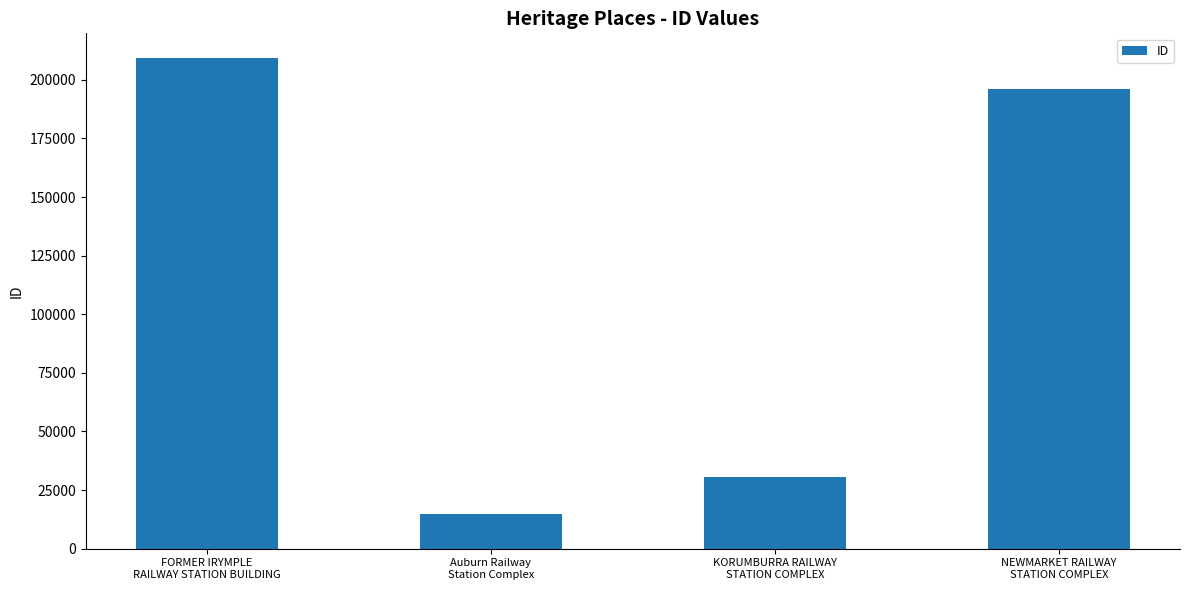

Does the chart contain stacked bars?

No